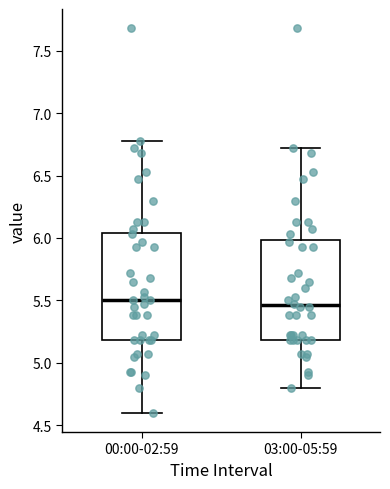

Reading left to right, read every box against the y-axis: the position of its median line, the range the box covers, and the ends of its whiskers. The values are not printed on the chart, so give them approximately, as read against the axis.

00:00-02:59: median 5.50, box 5.20 to 6.05, whiskers 4.60 to 6.80
03:00-05:59: median 5.45, box 5.20 to 6.00, whiskers 4.80 to 6.70